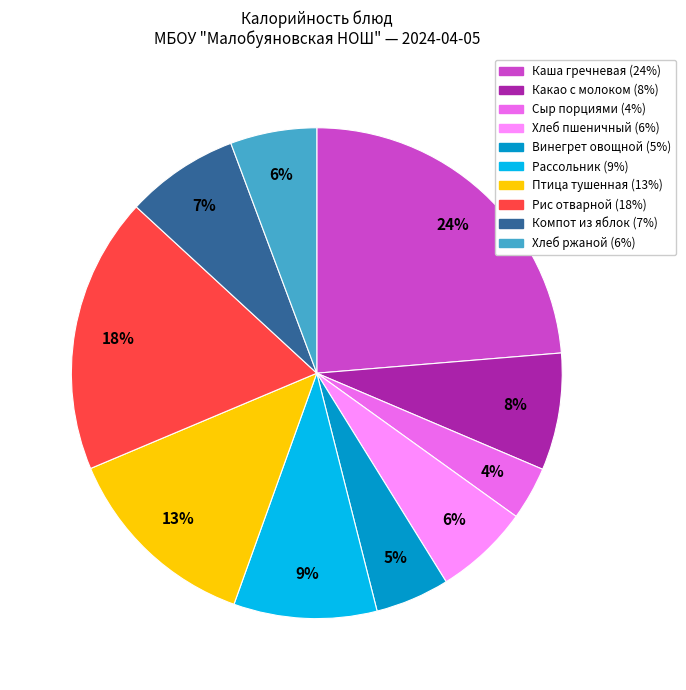

Is the sum of Винегрет овощной and Рассольник greater than half?

No